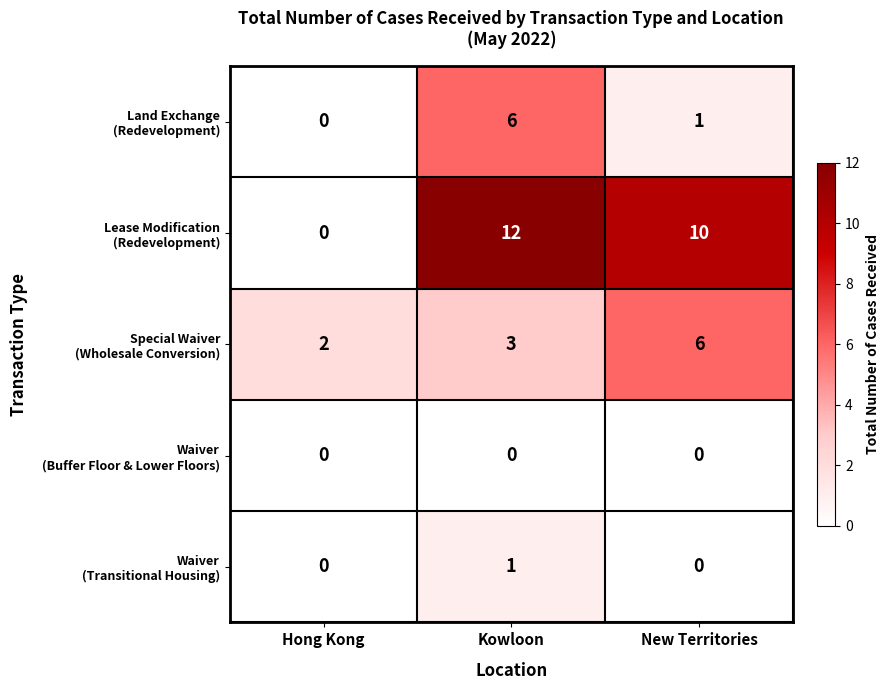

At which category is the sum across all series the highest?

Kowloon